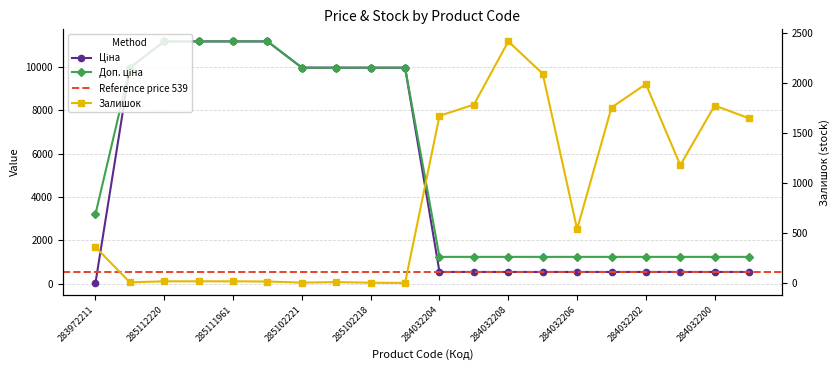

True or false: Ціна has a value of 15347.7 at 285102221.

False